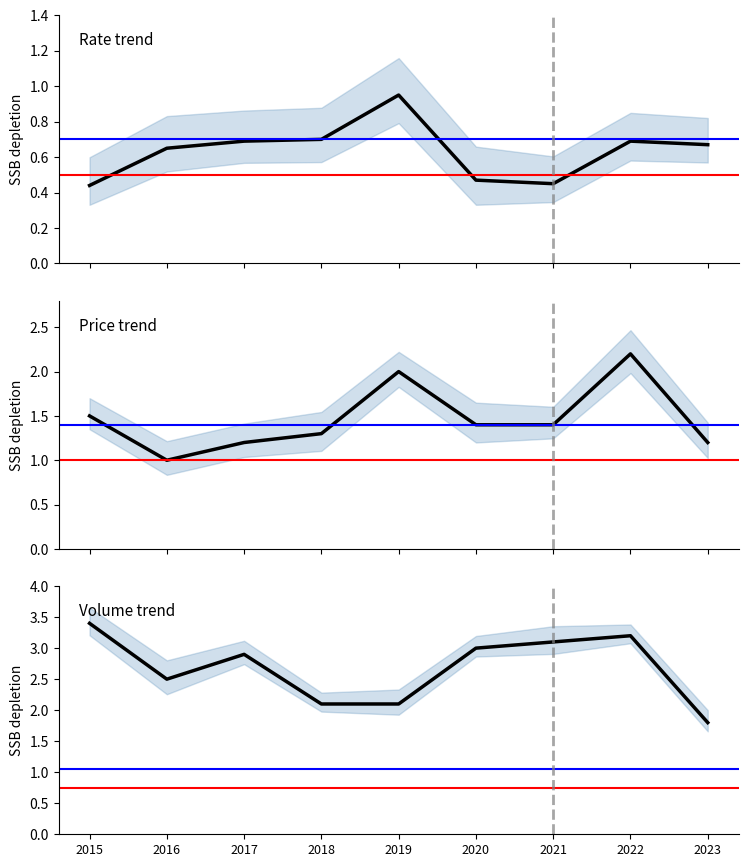

Reading left to right, extract all data points from this chart.

Rate: 2015=0.4	2016=0.7	2017=0.7	2018=0.7	2019=0.9	2020=0.5	2021=0.5	2022=0.7	2023=0.7
Price: 2015=1.5	2016=1.0	2017=1.2	2018=1.3	2019=2.0	2020=1.4	2021=1.4	2022=2.2	2023=1.2
Volume: 2015=3.4	2016=2.5	2017=2.9	2018=2.1	2019=2.1	2020=3.0	2021=3.1	2022=3.2	2023=1.8